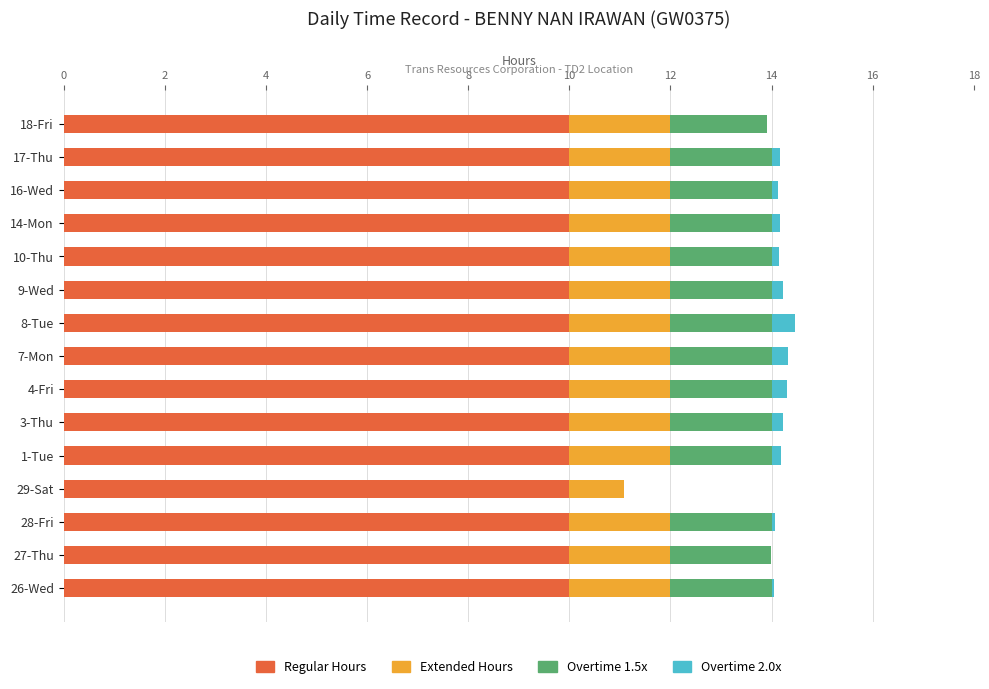

The value of Regular Hours at 1-Tue is 10.0. True or false?

True